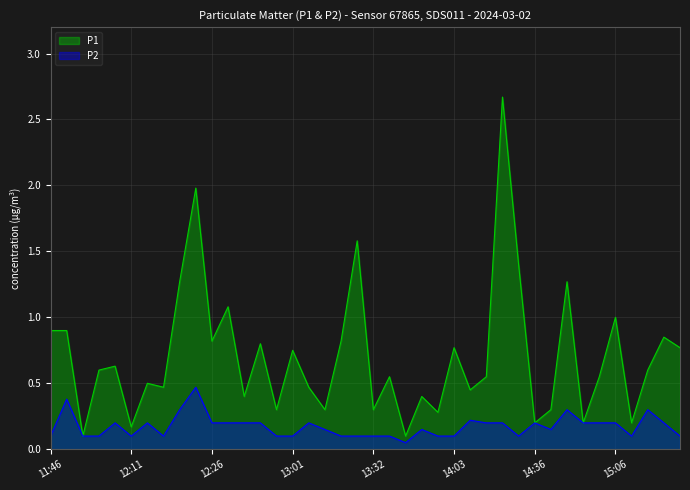

The value of P2 at 12:26 is 0.3. True or false?

False